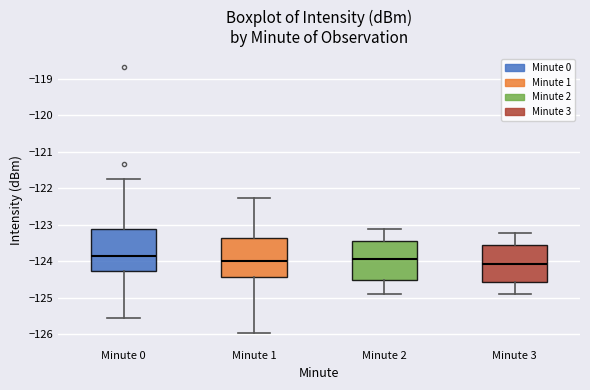

Reading left to right, transcribe this box plot: for each box, give where its median line is, the range the box spans, and where its two whiskers end, as read against the y-axis. The values are not printed on the chart, so give them approximately, as read against the axis.

Minute 0: median -123.9, box -124.3 to -123.1, whiskers -125.6 to -121.8
Minute 1: median -124.0, box -124.4 to -123.4, whiskers -126.0 to -122.3
Minute 2: median -123.9, box -124.5 to -123.4, whiskers -124.9 to -123.1
Minute 3: median -124.1, box -124.6 to -123.6, whiskers -124.9 to -123.2